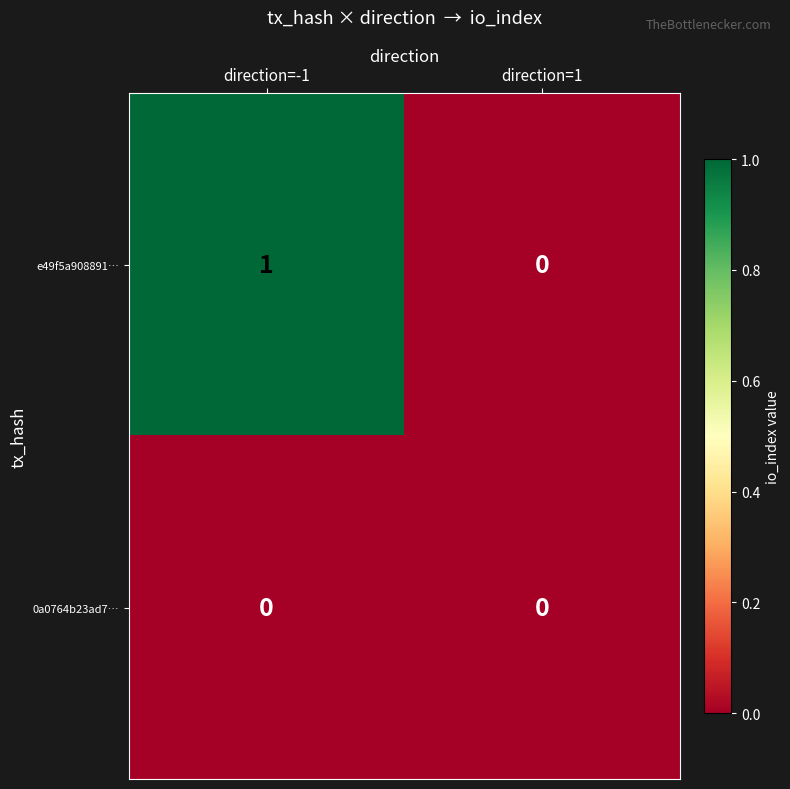

Reading right to left, what are all the values shown in this chart?

e49f5a908891…: direction=1=0	direction=-1=1
0a0764b23ad7…: direction=1=0	direction=-1=0